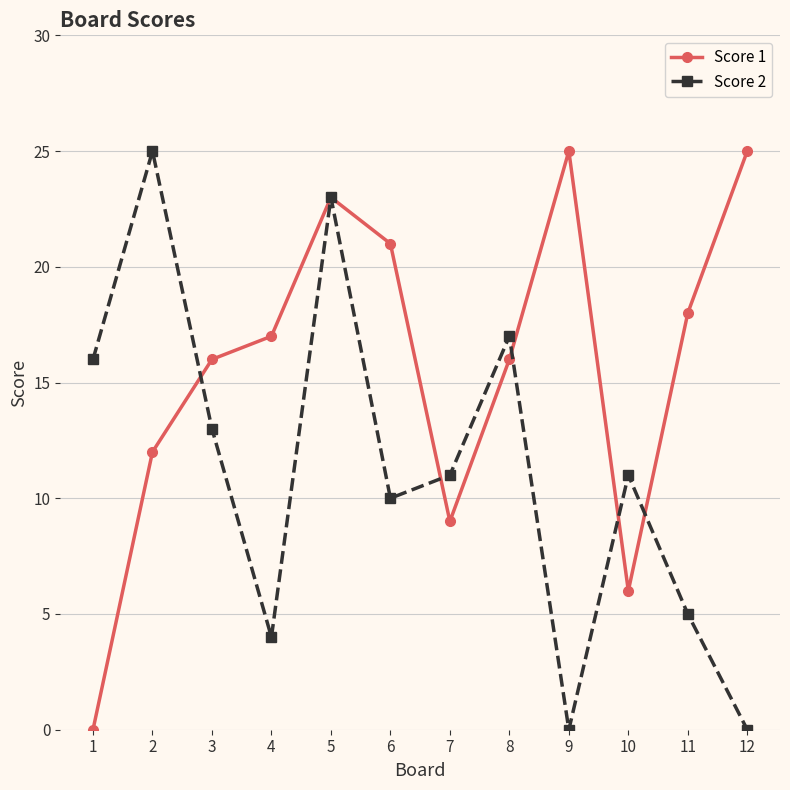

Which series changed the most between 5 and 8?

Score 1